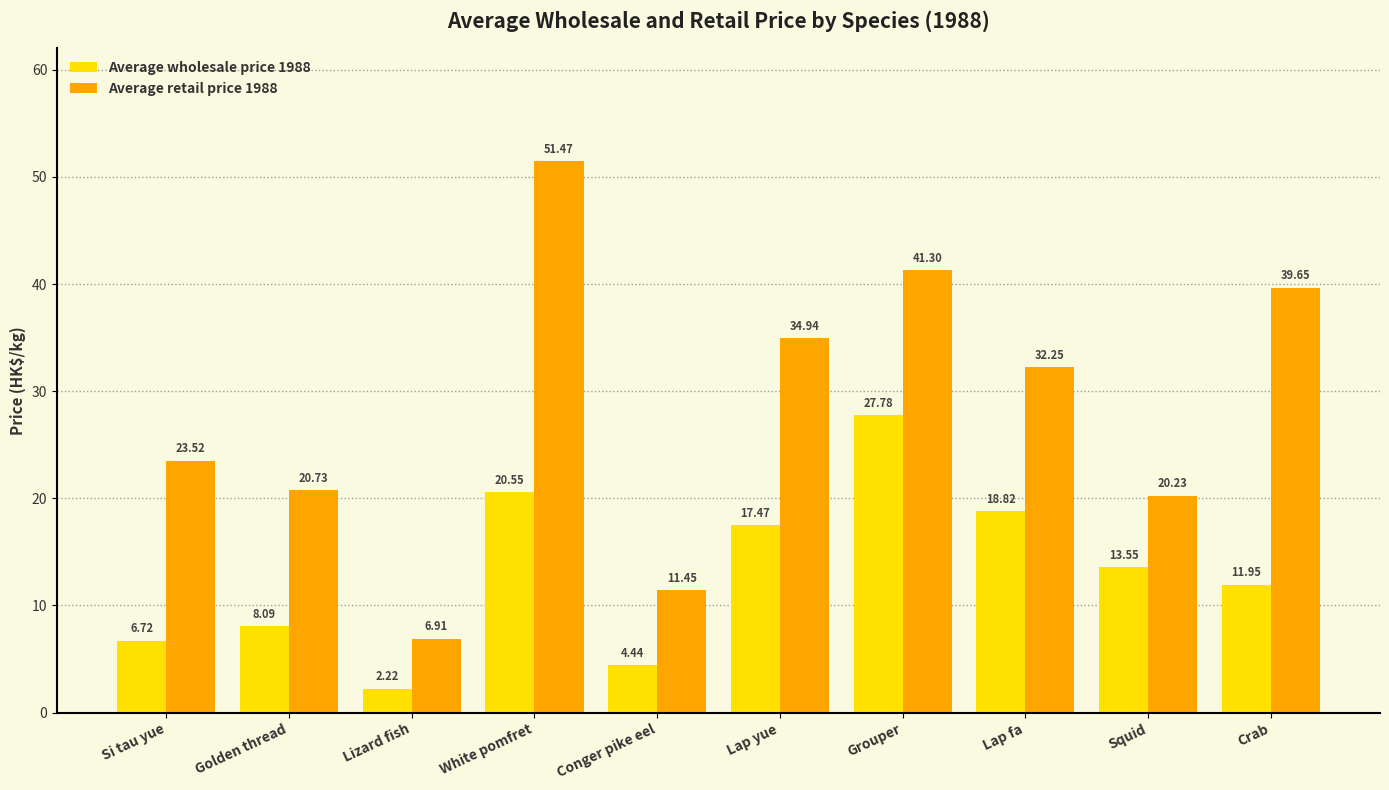

Rank the categories by Average wholesale price 1988 value from highest to lowest.

Grouper, White pomfret, Lap fa, Lap yue, Squid, Crab, Golden thread, Si tau yue, Conger pike eel, Lizard fish